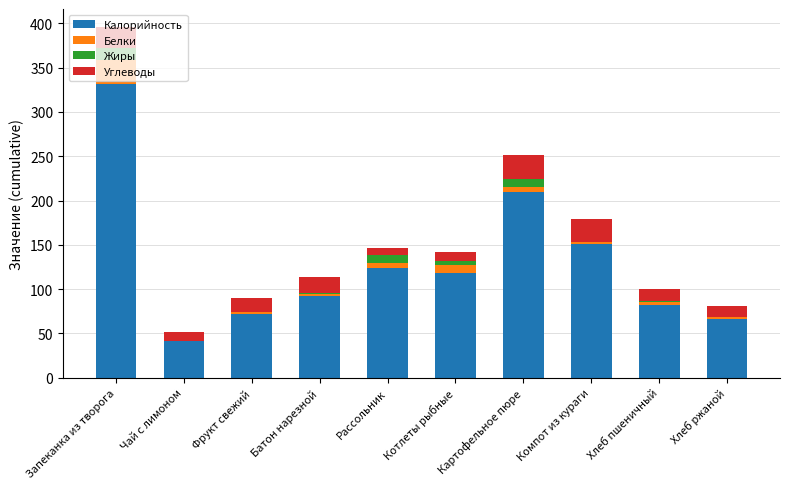

Is it true that Калорийность equals 123.2 at Хлеб пшеничный?

False